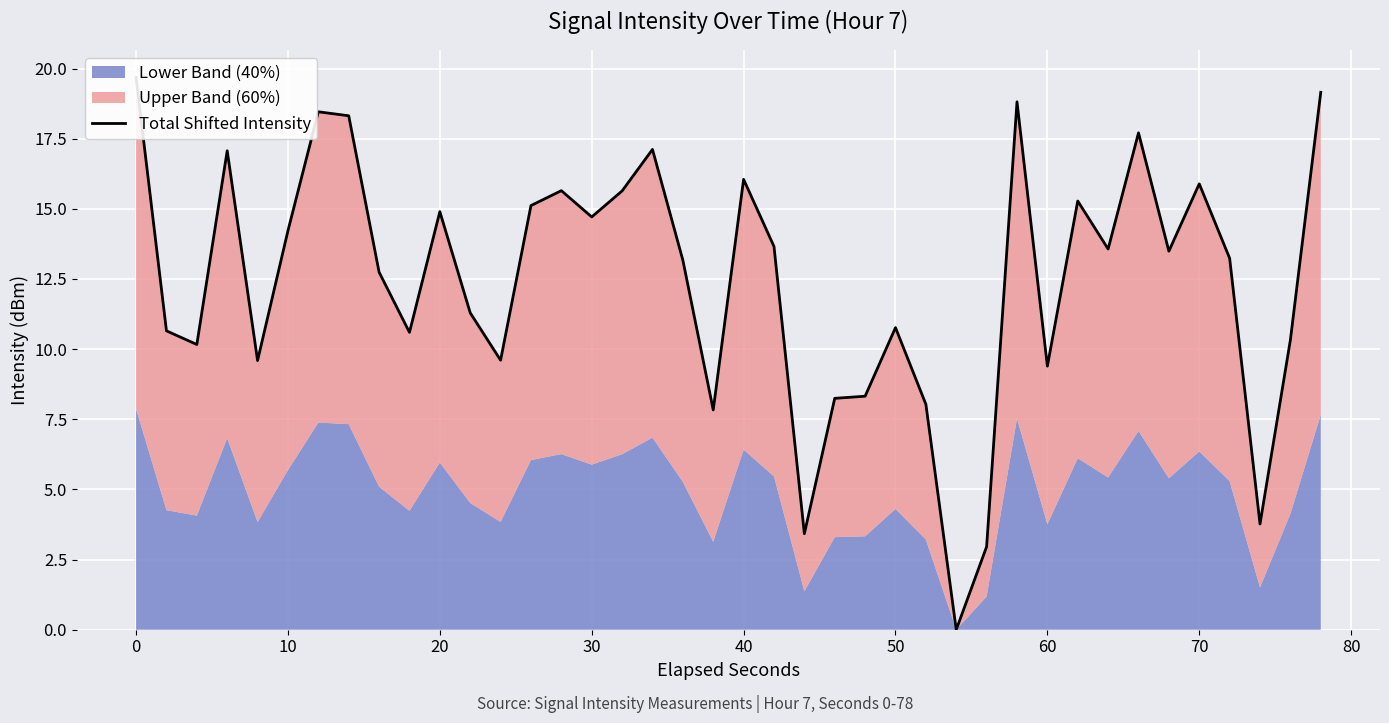

How many points are higher than both their immediate neighbors (excluding endpoints)?

11